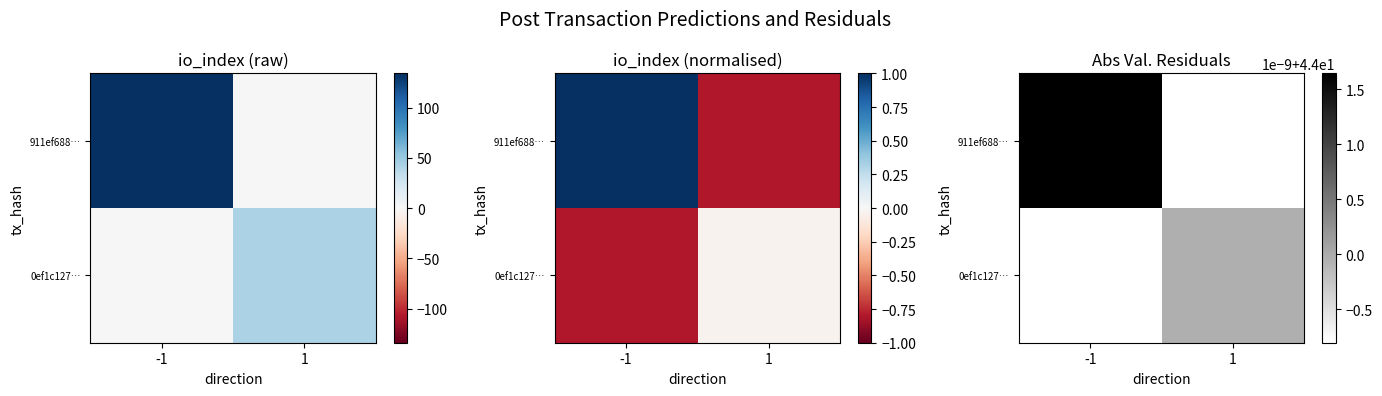

What is the sum of the 911ef688e842609dfba6d0c57262c2d9b1cf62b values at io_index and direction?

133